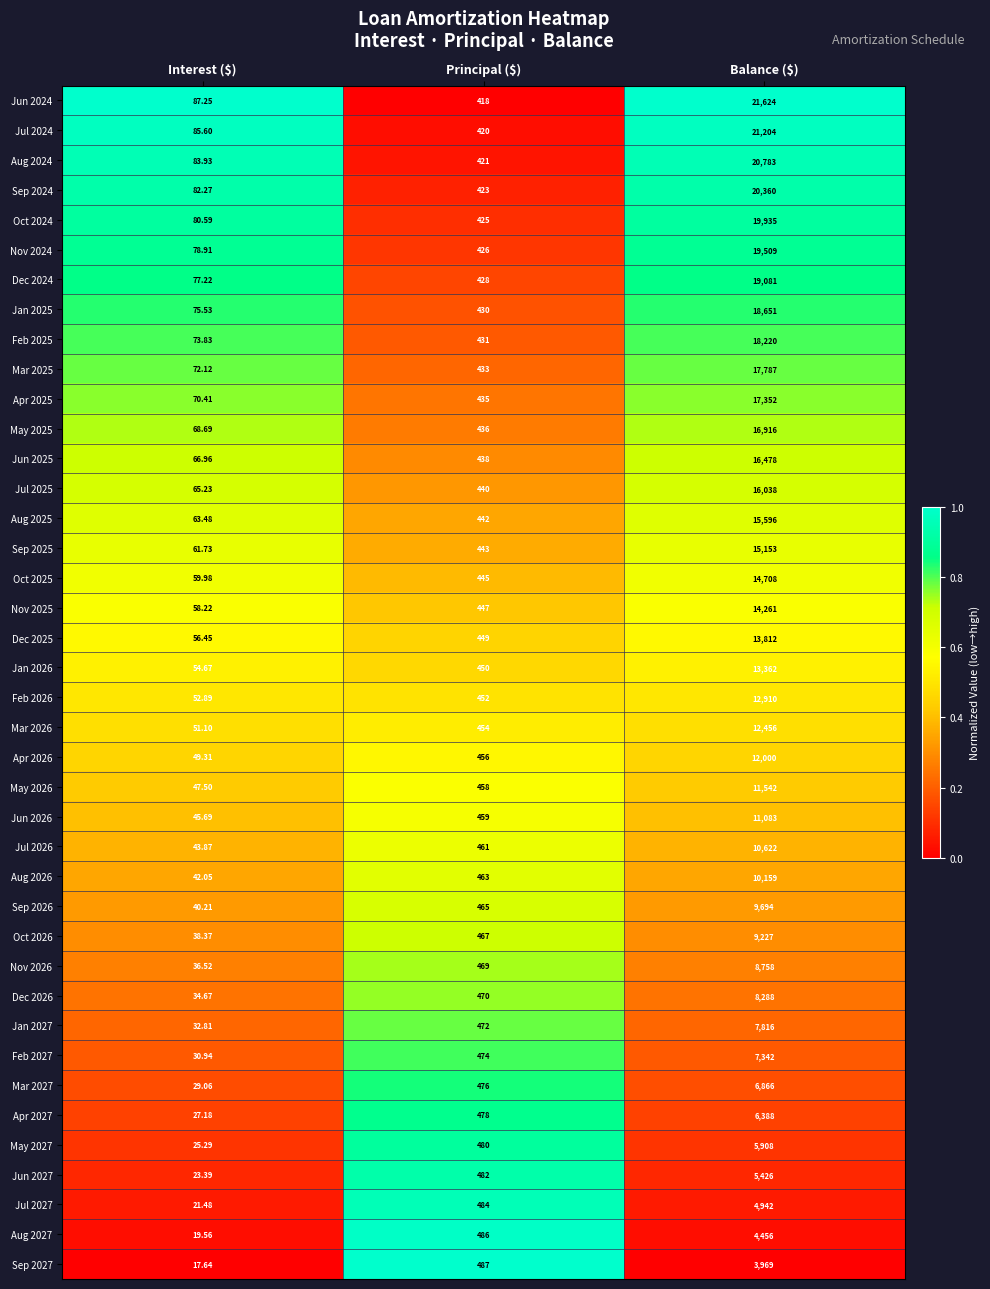

Which label corresponds to the smallest value in the chart?

Interest ($)